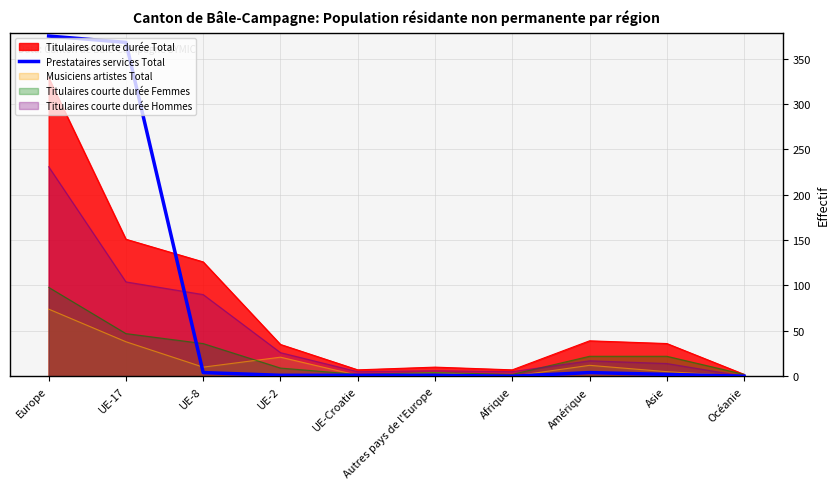

Is the value of Titulaires courte durée Femmes at Amérique greater than the value of Titulaires courte durée Hommes at Asie?

Yes